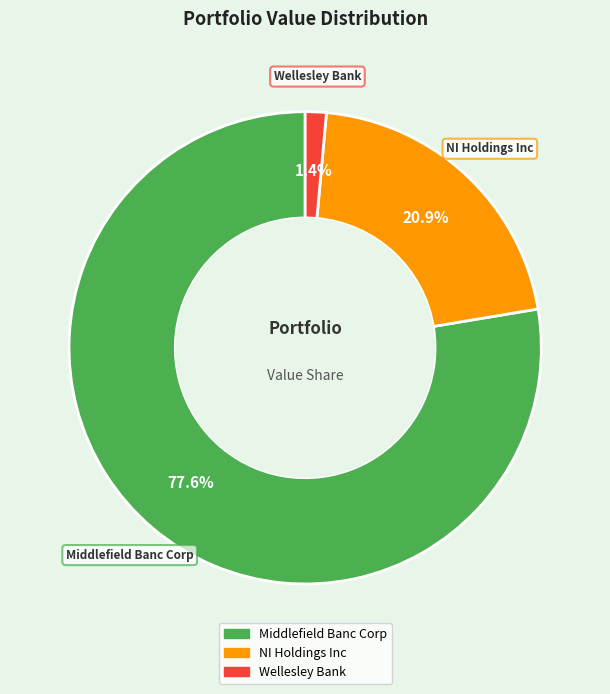

Combined, what portion of the pie is Middlefield Banc Corp and Wellesley Bank?

79.1%